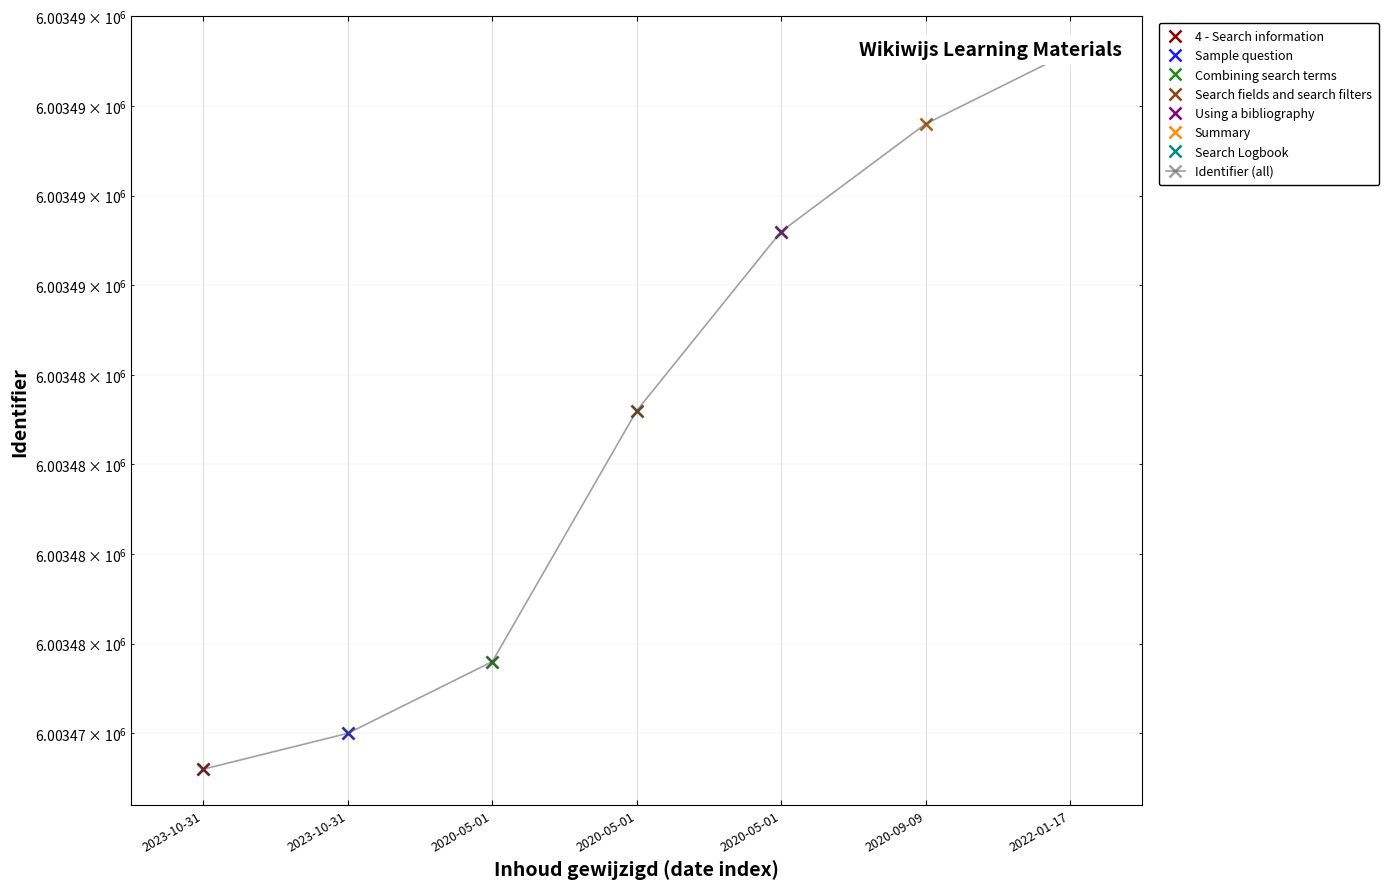

What is the ratio of the value at 2023-10-31 to the value at 2023-10-31?

1.0